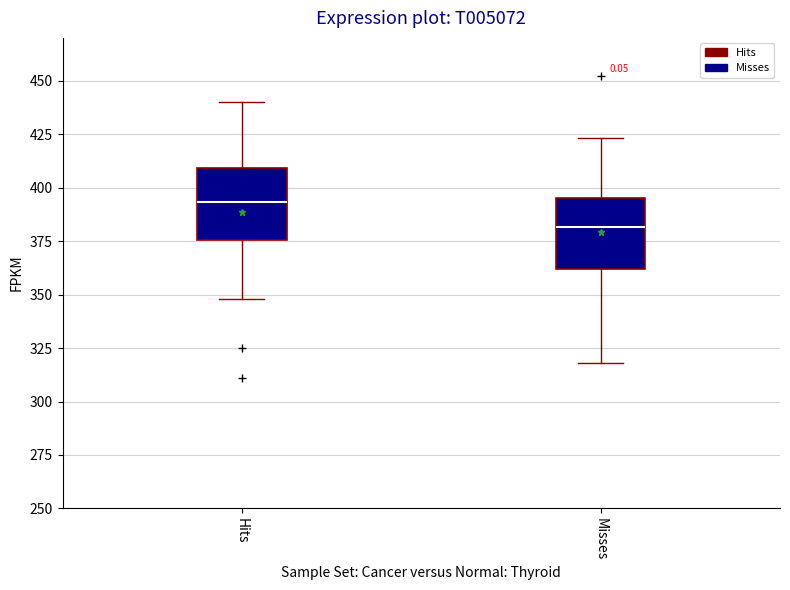

Reading left to right, read every box against the y-axis: the position of its median line, the range the box covers, and the ends of its whiskers. The values are not printed on the chart, so give them approximately, as read against the axis.

Hits: median 395, box 375 to 410, whiskers 350 to 440
Misses: median 380, box 360 to 395, whiskers 320 to 425